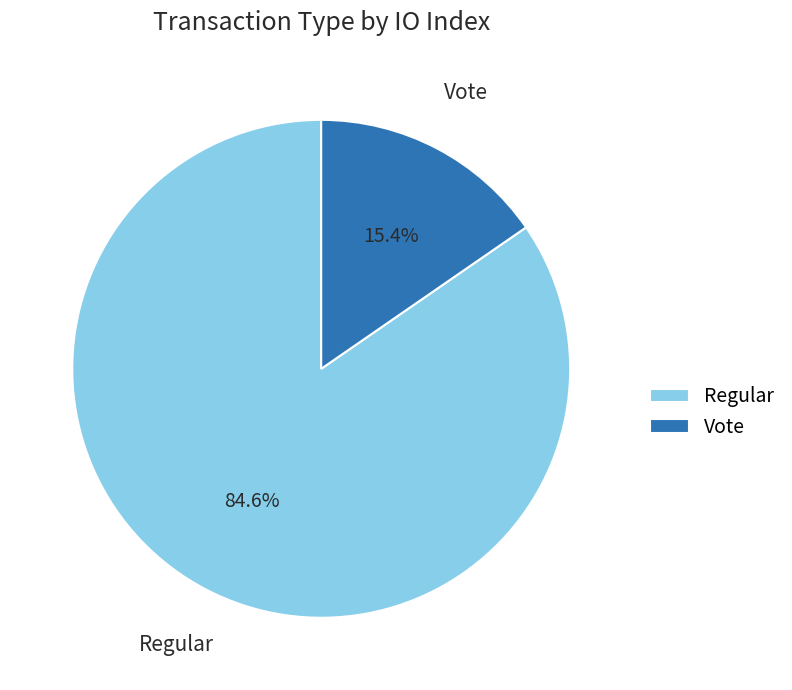

Combined, do Vote and Regular account for over 50%?

Yes